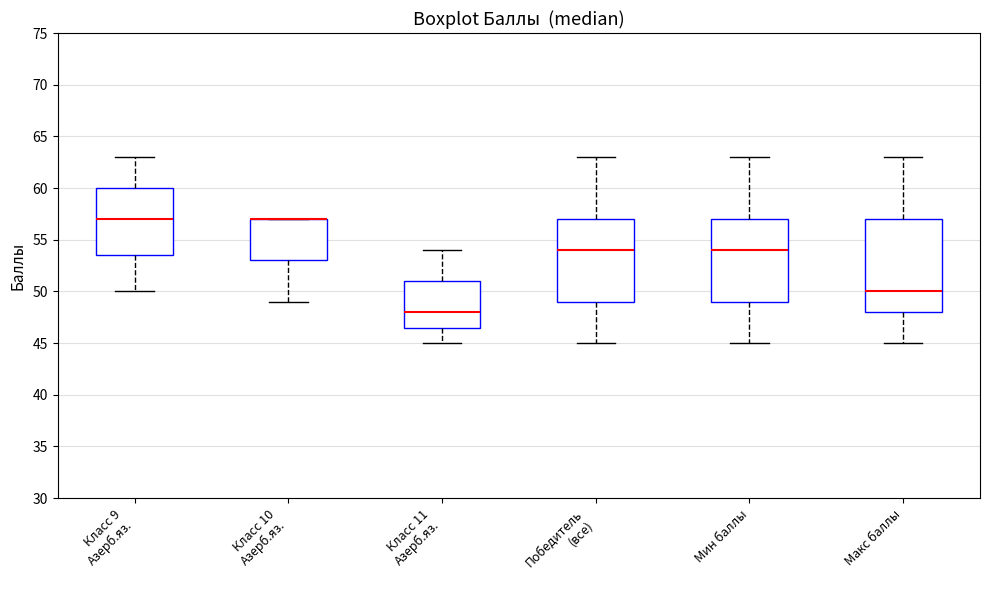

Reading left to right, read every box against the y-axis: the position of its median line, the range the box covers, and the ends of its whiskers. The values are not printed on the chart, so give them approximately, as read against the axis.

Класс 9 Азерб.яз.: median 57.0, box 53.5 to 60.0, whiskers 50.0 to 63.0
Класс 10 Азерб.яз.: median 57.0 (drawn on the box's upper edge), box 53.0 to 57.0, whiskers 49.0 to 57.0
Класс 11 Азерб.яз.: median 48.0, box 46.5 to 51.0, whiskers 45.0 to 54.0
Победитель (все): median 54.0, box 49.0 to 57.0, whiskers 45.0 to 63.0
Мин баллы: median 54.0, box 49.0 to 57.0, whiskers 45.0 to 63.0
Макс баллы: median 50.0, box 48.0 to 57.0, whiskers 45.0 to 63.0